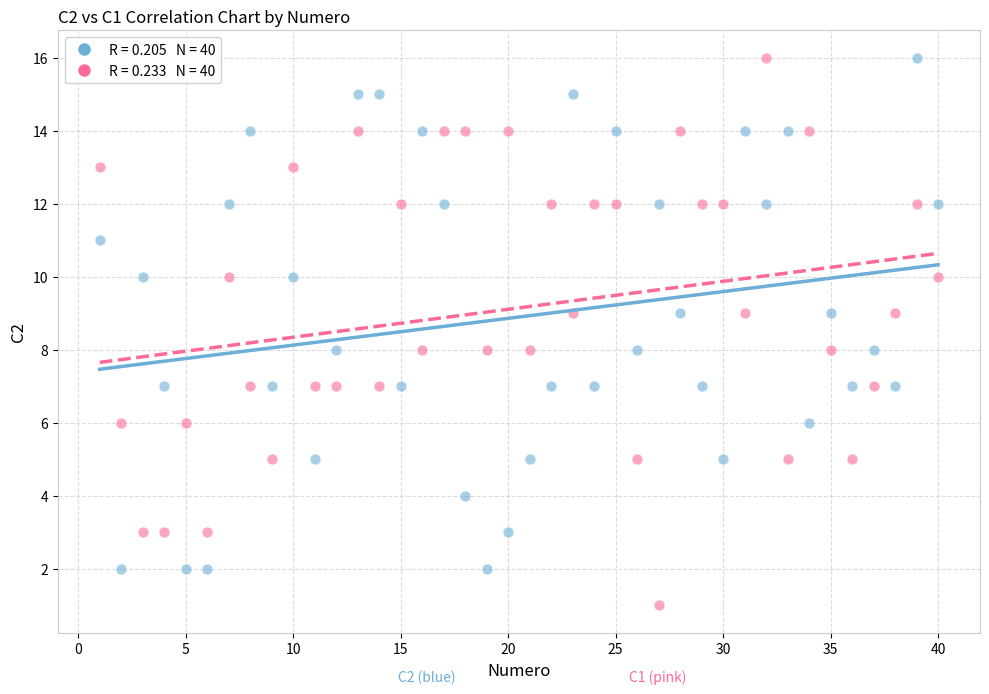

Across all data points, what is the range of X values (max minus min)?

39